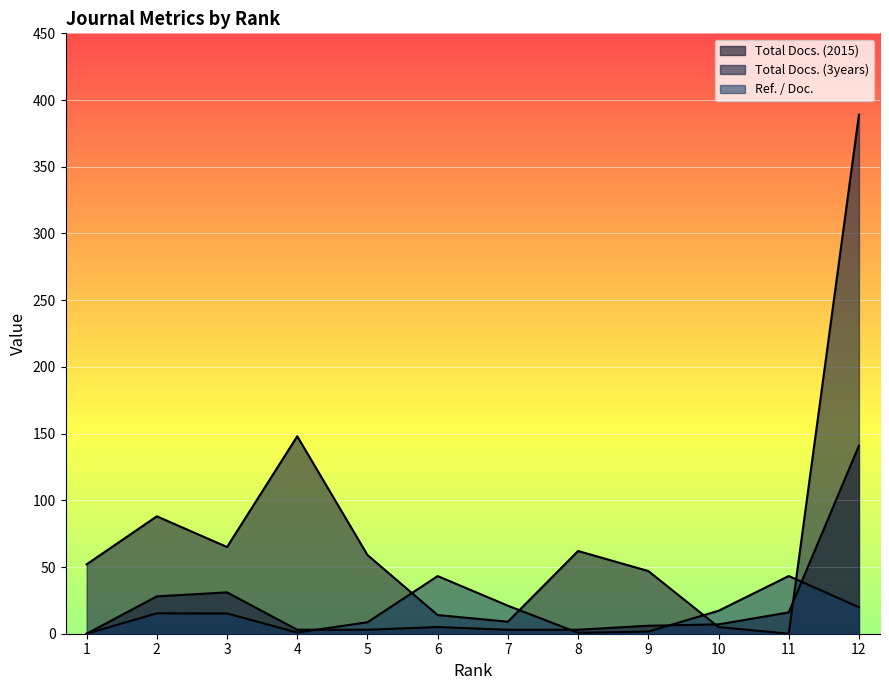

After their last crossing, which series has the higher values: Ref. / Doc. or Total Docs. (2015)?

Total Docs. (2015)